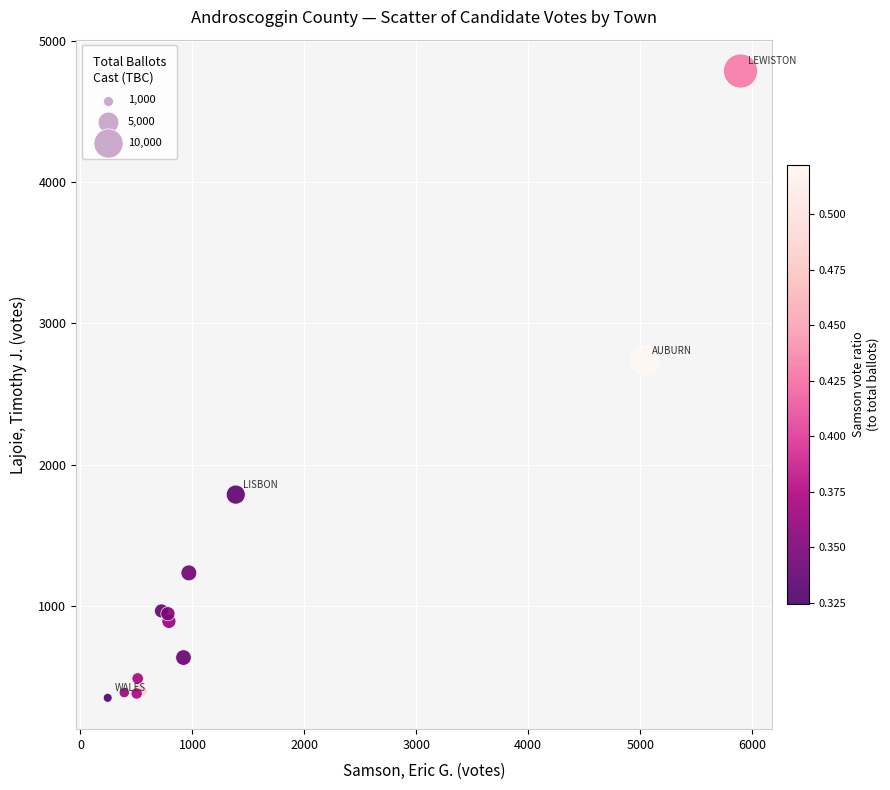

What Y value in the scatter plot is closest to 2567?

2736